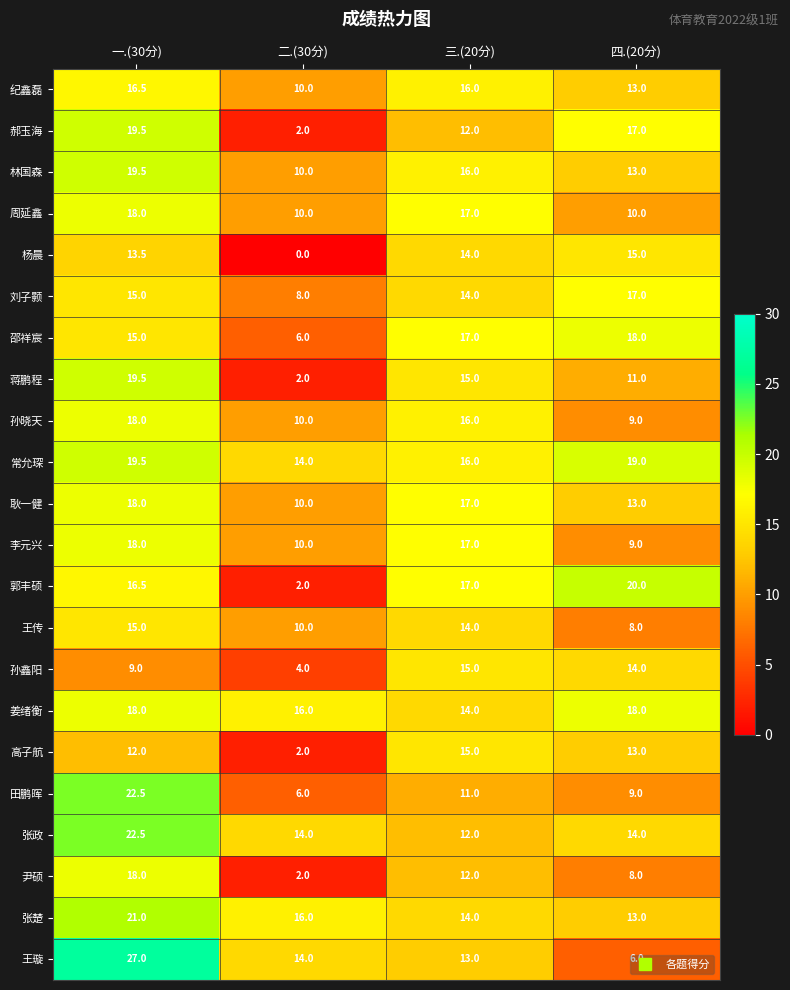

What is the sum of the 常允琛 values at 一.(30分) and 四.(20分)?

38.5